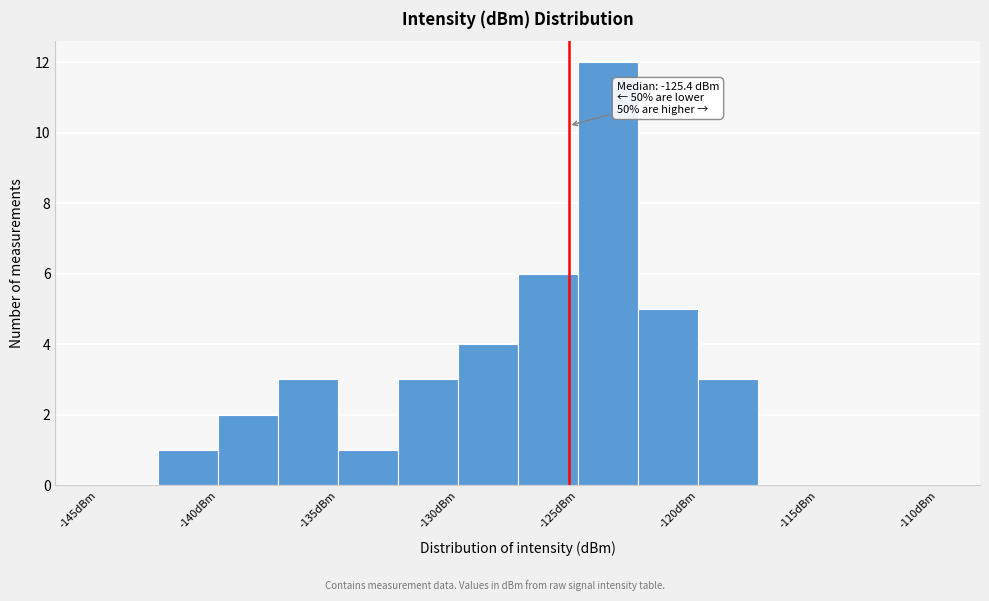

Over which range of the x-axis is the bar tallest?

-125.0 to -122.5